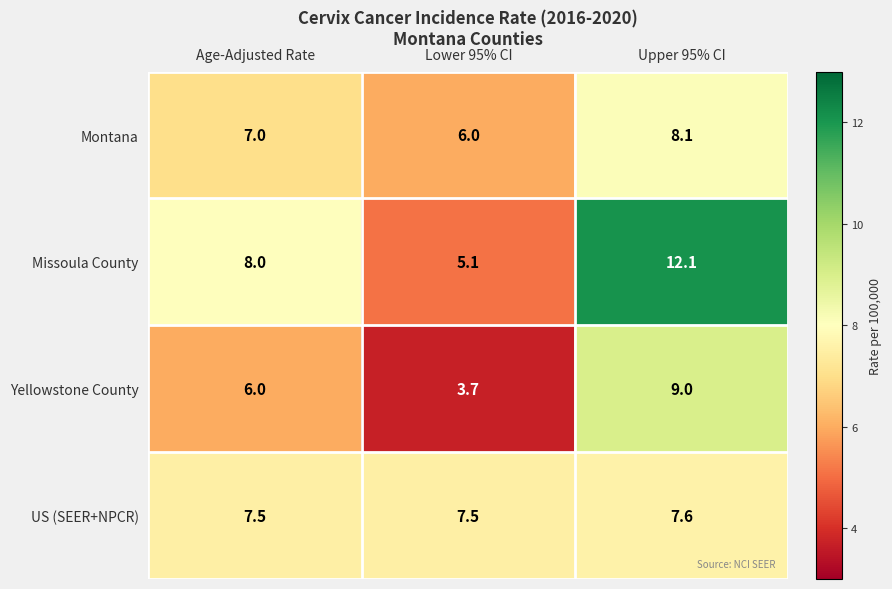

Where is Missoula County nearest to the value 8?

Age-Adjusted Rate